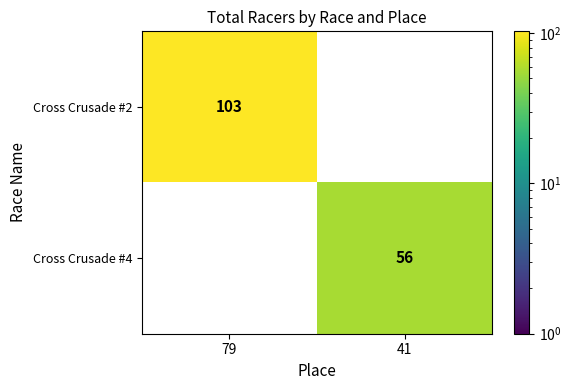

At which category is the sum across all series the highest?

79